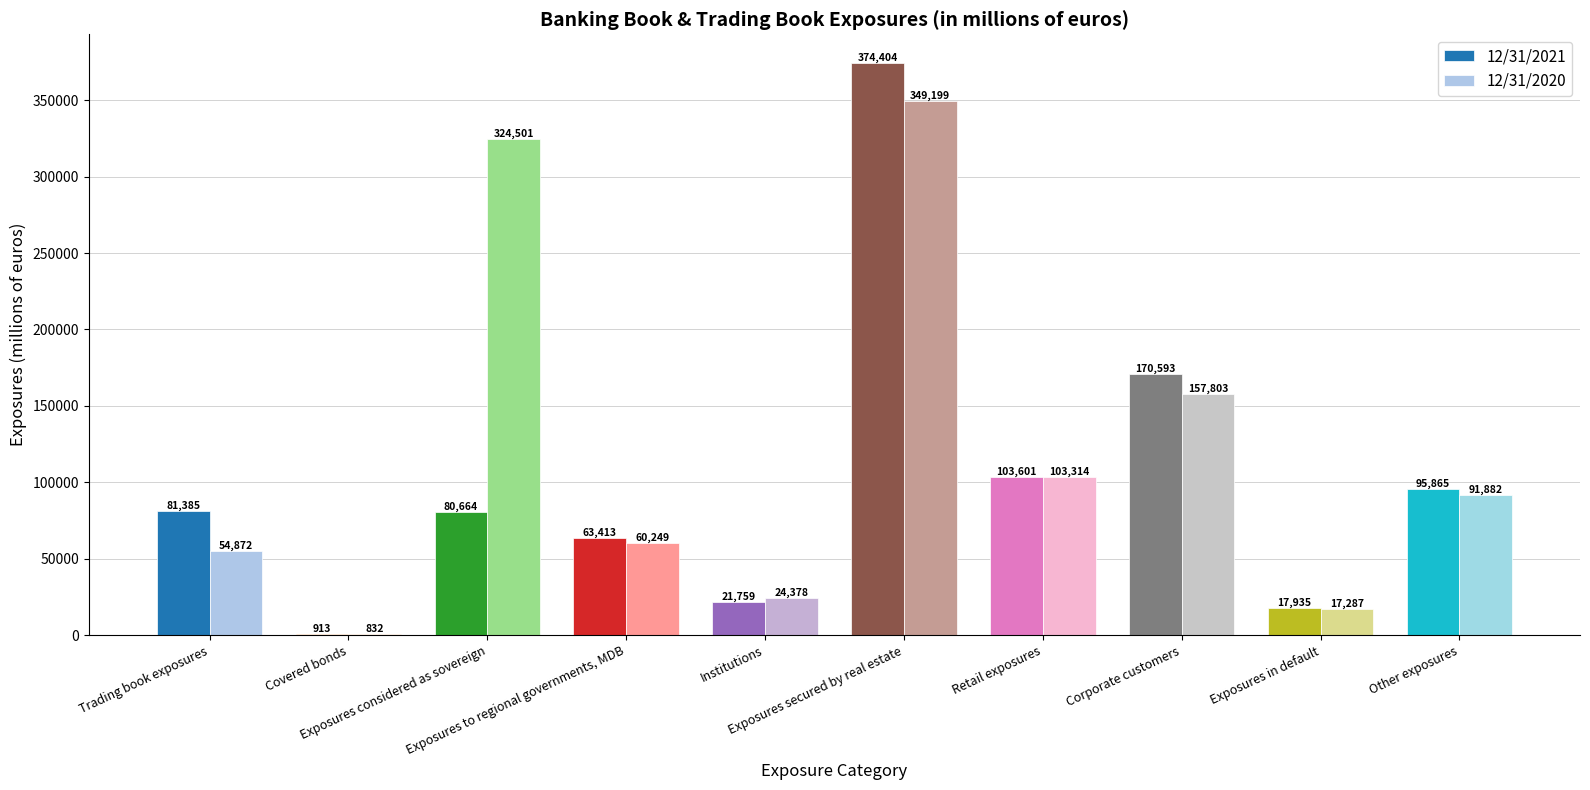

Which series has the largest total across all categories?

12/31/2020